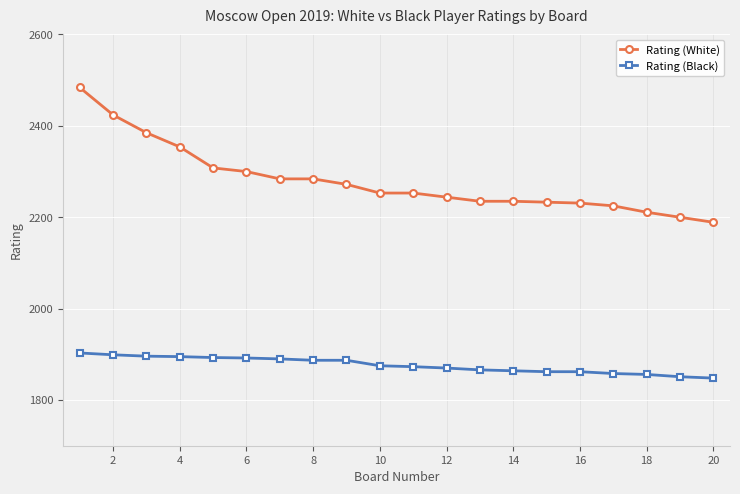

Does the chart have visible grid lines?

Yes